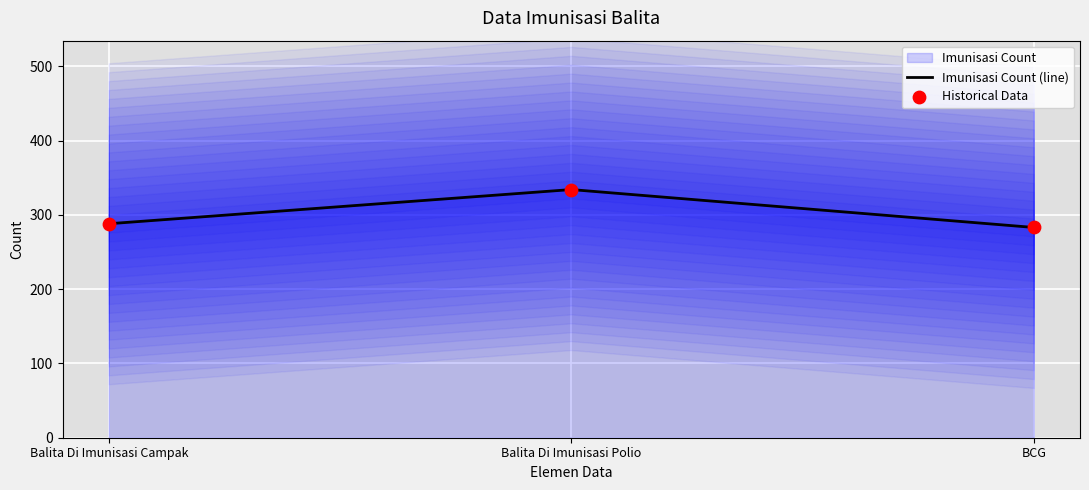

Where is Imunisasi Count (line) nearest to the value 308?

Balita Di Imunisasi Campak